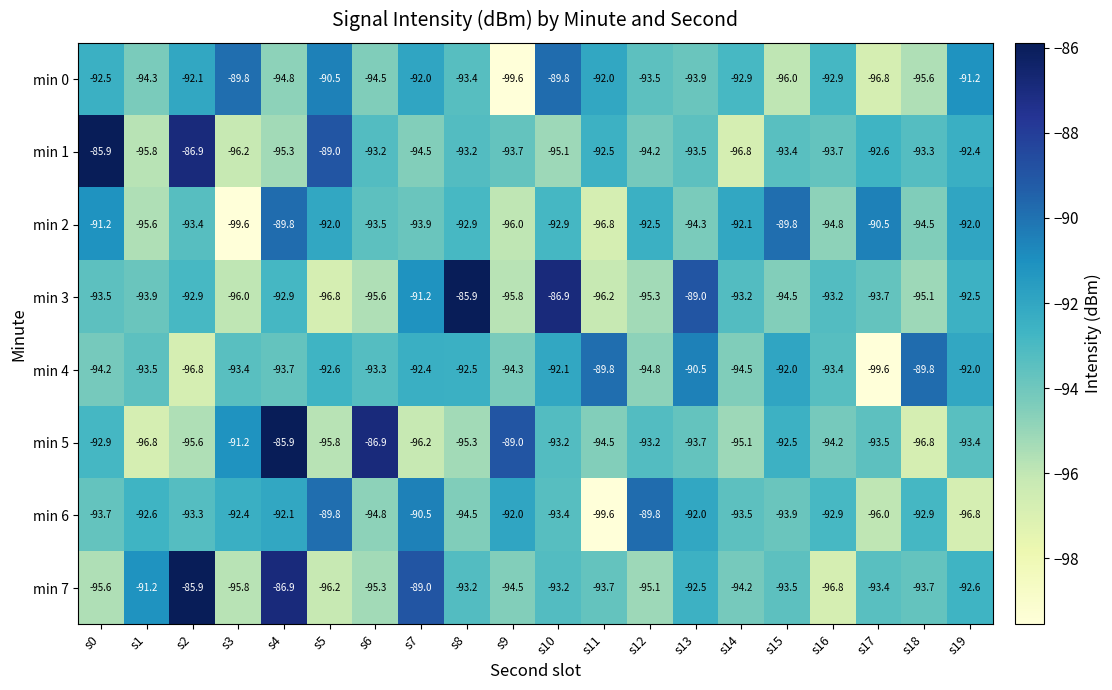

Count the number of categories in the chart.

20